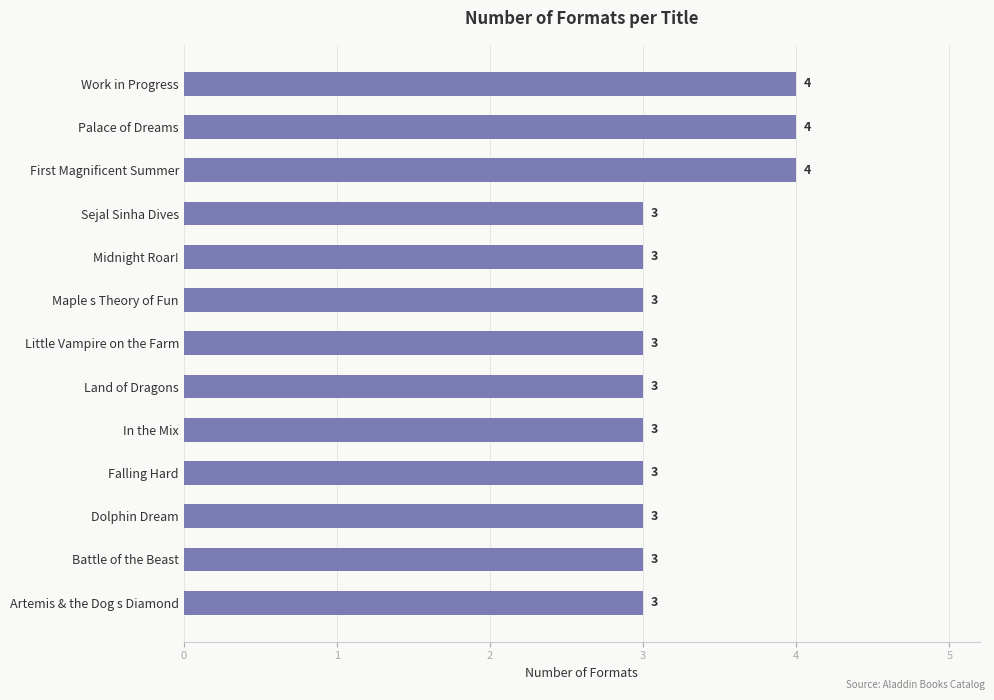

Are the bars grouped side by side (vs. stacked)?

No